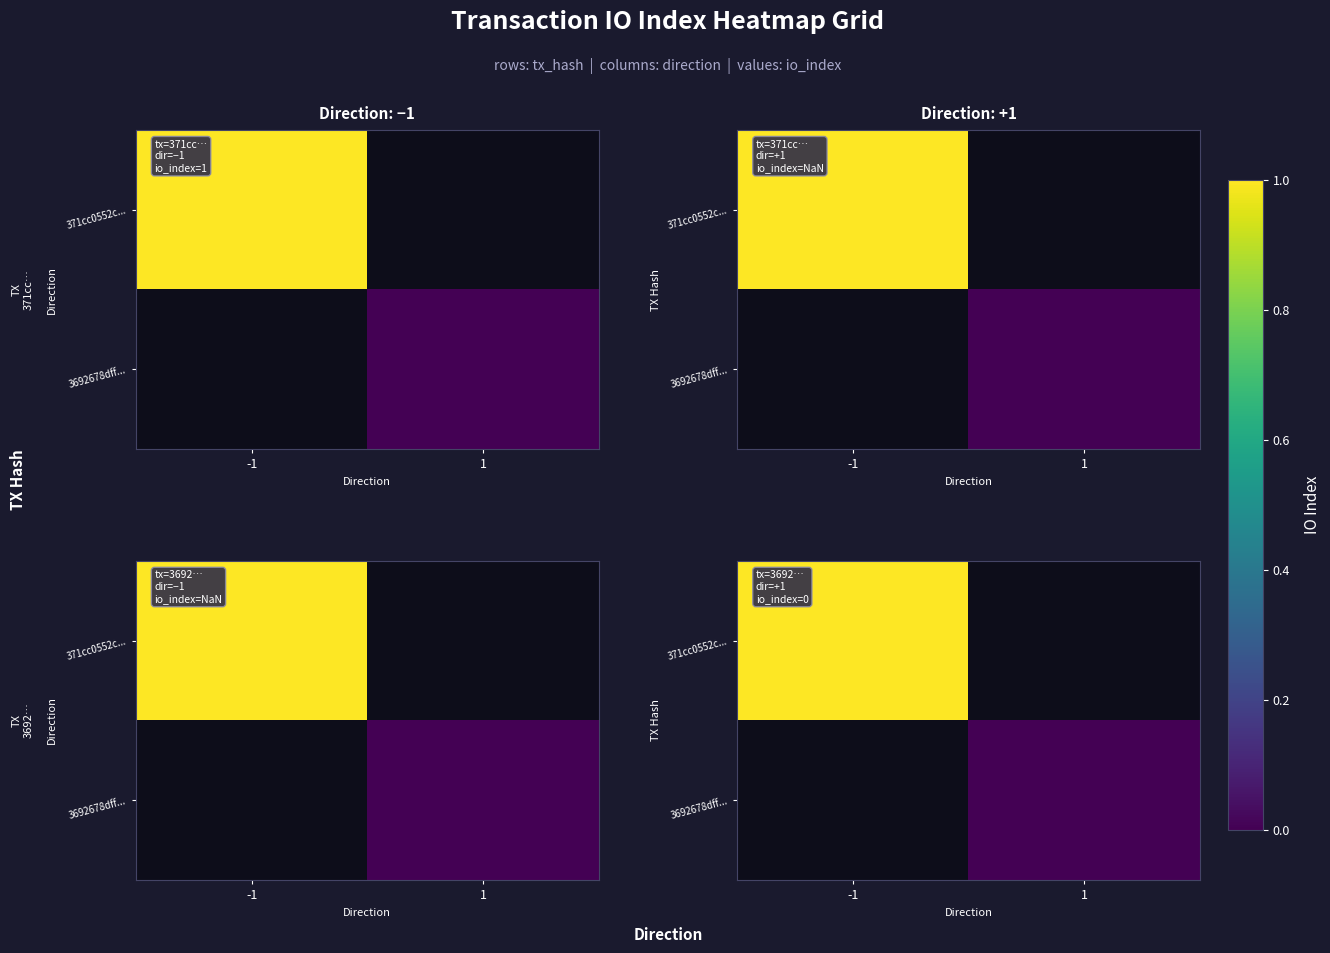

What is the maximum value for 371cc0552c...?

1.0